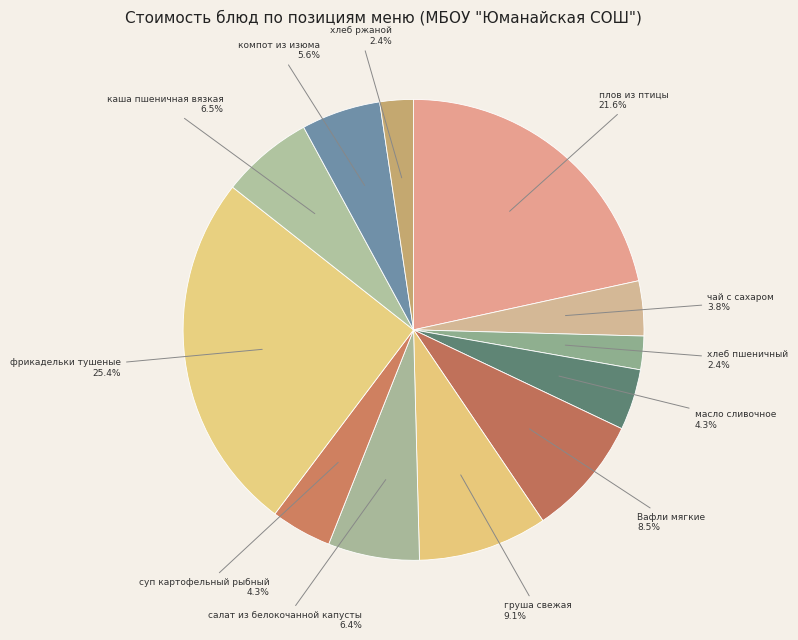

How many slices are in this pie chart?

12